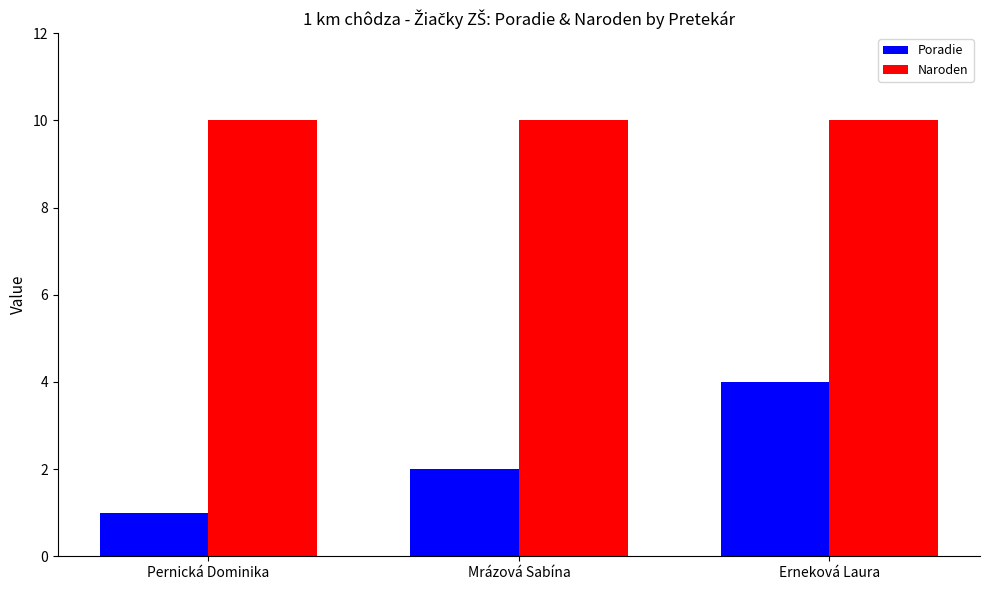

Is it true that Poradie equals 4 at Erneková Laura?

True